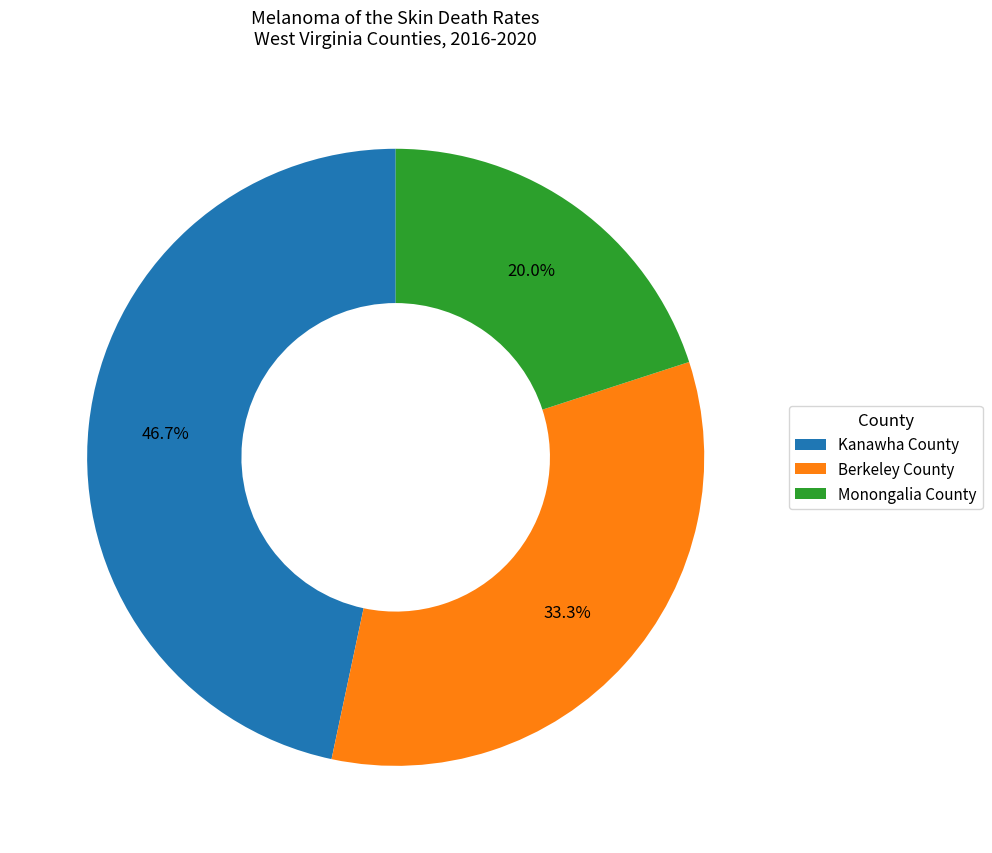

Which category has the biggest portion of the pie?

Kanawha County